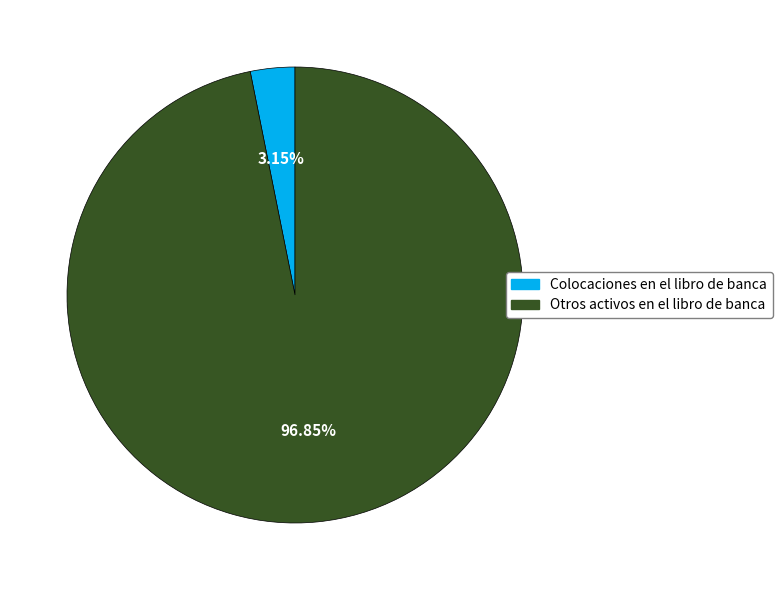

How many slices are in this pie chart?

2